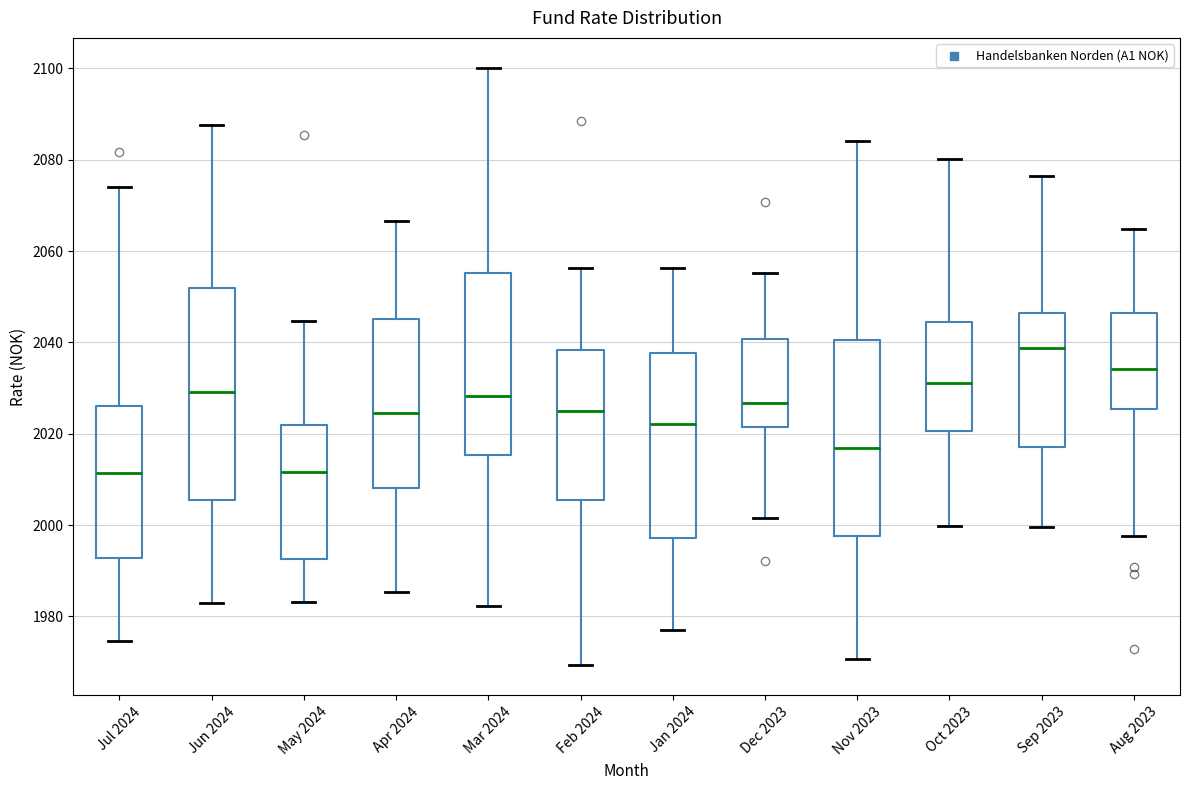

Reading left to right, read every box against the y-axis: the position of its median line, the range the box covers, and the ends of its whiskers. The values are not printed on the chart, so give them approximately, as read against the axis.

Jul 2024: median 2012, box 1992 to 2026, whiskers 1974 to 2074
Jun 2024: median 2030, box 2006 to 2052, whiskers 1982 to 2088
May 2024: median 2012, box 1992 to 2022, whiskers 1984 to 2044
Apr 2024: median 2024, box 2008 to 2046, whiskers 1986 to 2066
Mar 2024: median 2028, box 2016 to 2056, whiskers 1982 to 2100
Feb 2024: median 2024, box 2006 to 2038, whiskers 1970 to 2056
Jan 2024: median 2022, box 1998 to 2038, whiskers 1976 to 2056
Dec 2023: median 2026, box 2022 to 2040, whiskers 2002 to 2056
Nov 2023: median 2016, box 1998 to 2040, whiskers 1970 to 2084
Oct 2023: median 2032, box 2020 to 2044, whiskers 2000 to 2080
Sep 2023: median 2038, box 2018 to 2046, whiskers 2000 to 2076
Aug 2023: median 2034, box 2026 to 2046, whiskers 1998 to 2064